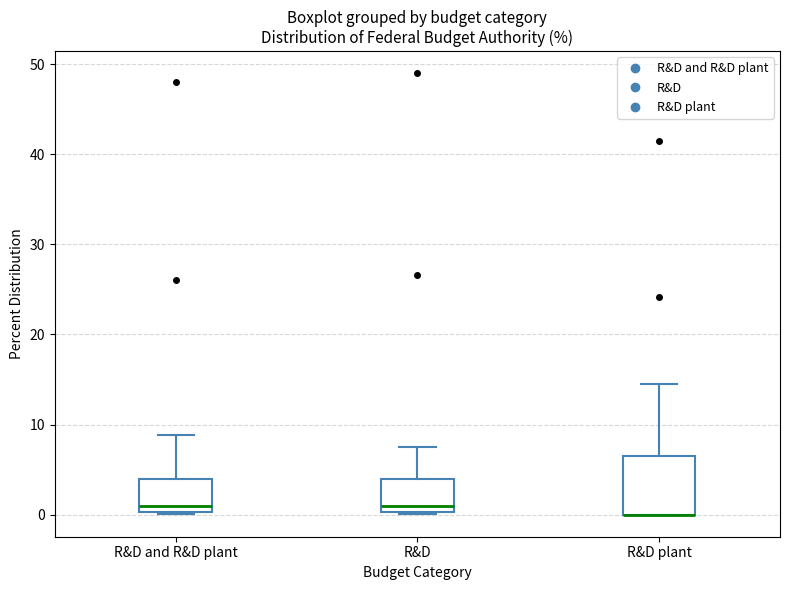

Where is the upper edge of the box for R&D plant on the y-axis? The values are not printed on the chart, so give them approximately, as read against the axis.

7